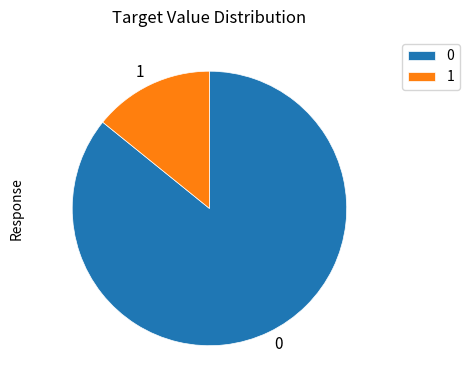

Which slice is the smallest?

1